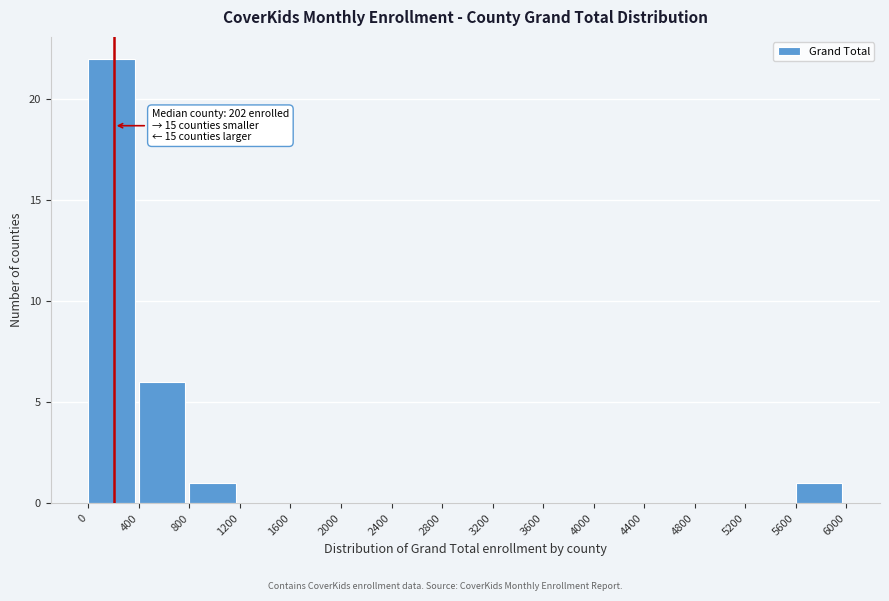

Over which range of the x-axis is the bar tallest?

0 to 400